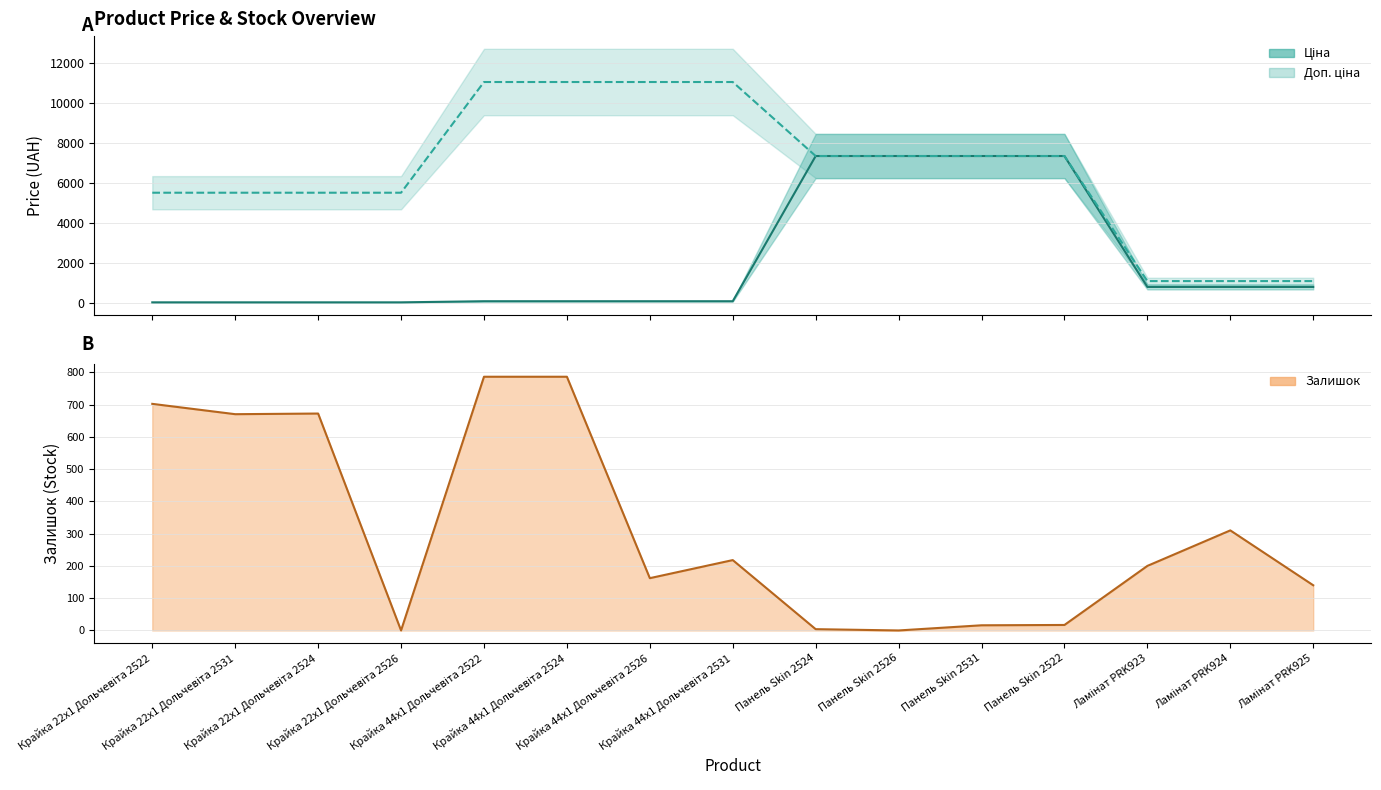

Reading right to left, transcribe all the data shown in this chart.

Ламінат PRK925=1116.5	Ламінат PRK924=1116.5	Ламінат PRK923=1116.5	Панель Skin 2522=7360.2	Панель Skin 2531=7360.2	Панель Skin 2526=7360.2	Панель Skin 2524=7360.2	Крайка 44x1 Дольчевіта 2531=11055.0	Крайка 44x1 Дольчевіта 2526=11055.0	Крайка 44x1 Дольчевіта 2524=11055.0	Крайка 44x1 Дольчевіта 2522=11055.0	Крайка 22x1 Дольчевіта 2526=5528.0	Крайка 22x1 Дольчевіта 2524=5528.0	Крайка 22x1 Дольчевіта 2531=5528.0	Крайка 22x1 Дольчевіта 2522=5528.0